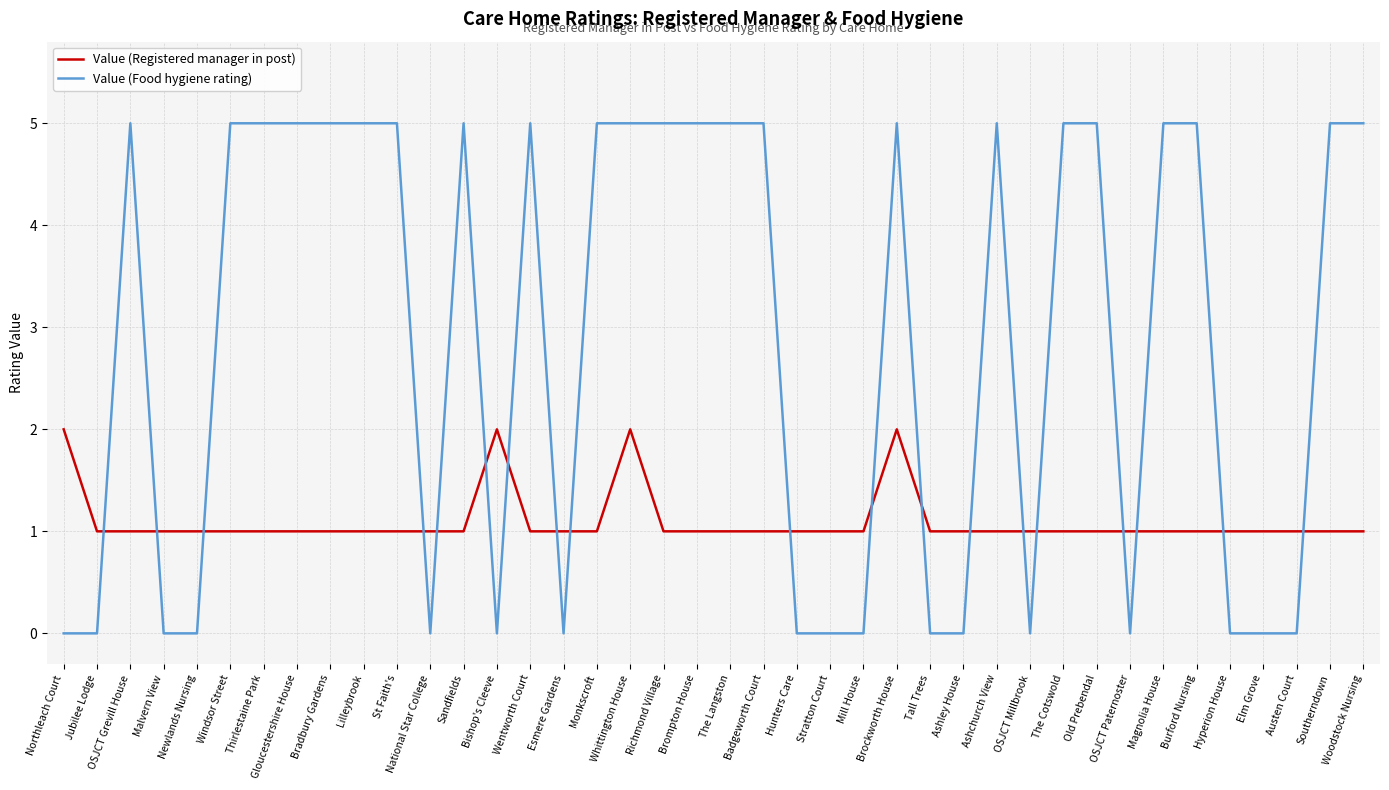

How many lines are shown in the chart?

2